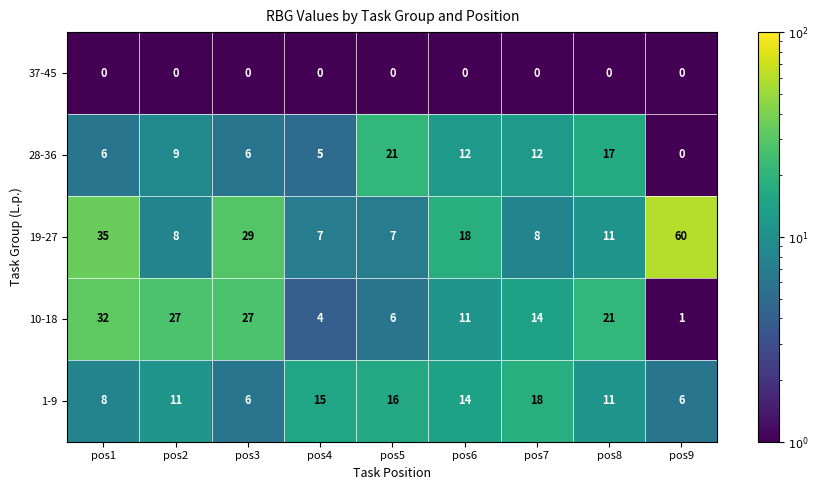

At how many categories does at least one series exceed 44?

1